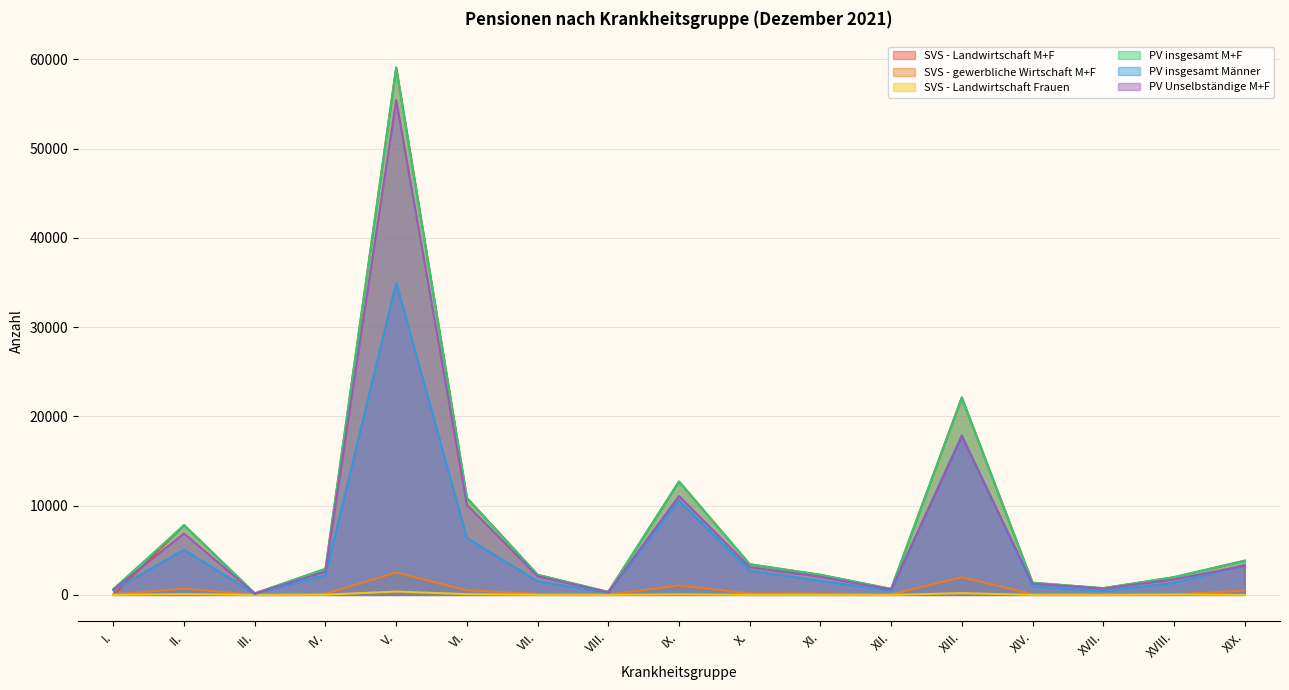

Reading right to left, transcribe all the data shown in this chart.

SVS - Landwirtschaft M+F: 3833	1985	755	1366	22117	672	2252	3435	12709	334	2257	10860	59091	2920	168	7822	16
SVS - gewerbliche Wirtschaft M+F: 495	46	23	76	1990	49	155	168	1061	30	118	519	2513	125	10	702	45
SVS - Landwirtschaft Frauen: 7	44	10	9	195	4	11	11	62	6	16	85	377	25	1	95	4
PV insgesamt M+F: 3833	1985	755	1366	22117	672	2252	3435	12709	334	2257	10860	59091	2920	168	7822	658
PV insgesamt Männer: 3368	1341	443	981	17897	458	1579	2728	10576	246	1521	6385	35009	2234	112	5054	541
PV Unselbständige M+F: 3267	1736	706	1256	17777	601	2032	3114	11084	288	2091	10092	55442	2620	153	6878	597